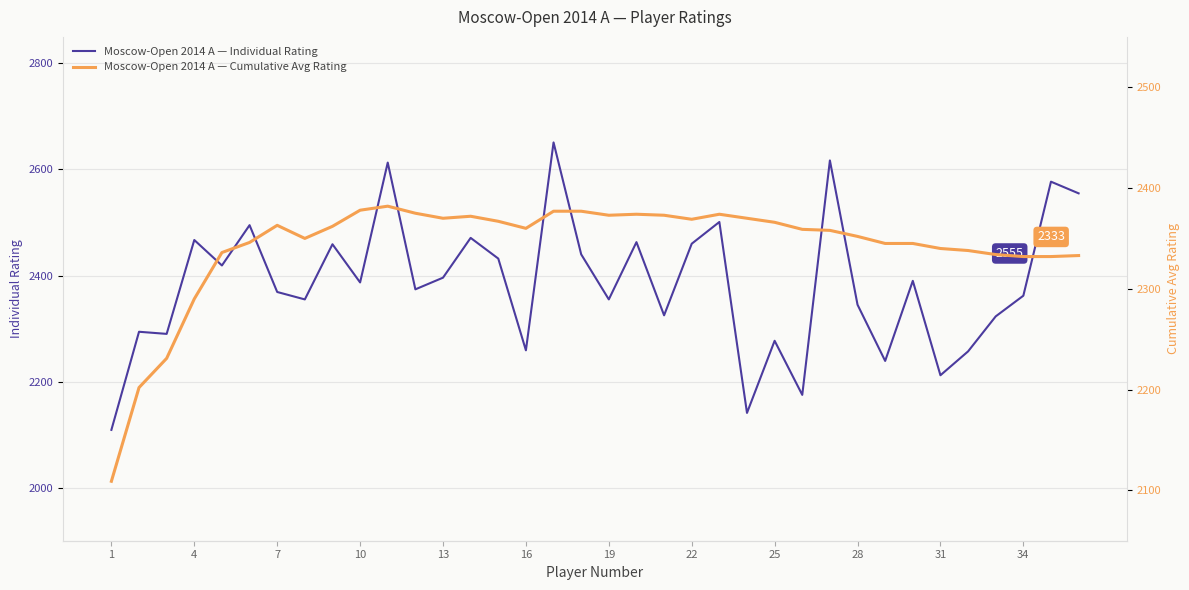

How many data points in Moscow-Open 2014 A — Cumulative Avg Rating are less than 2360?

18